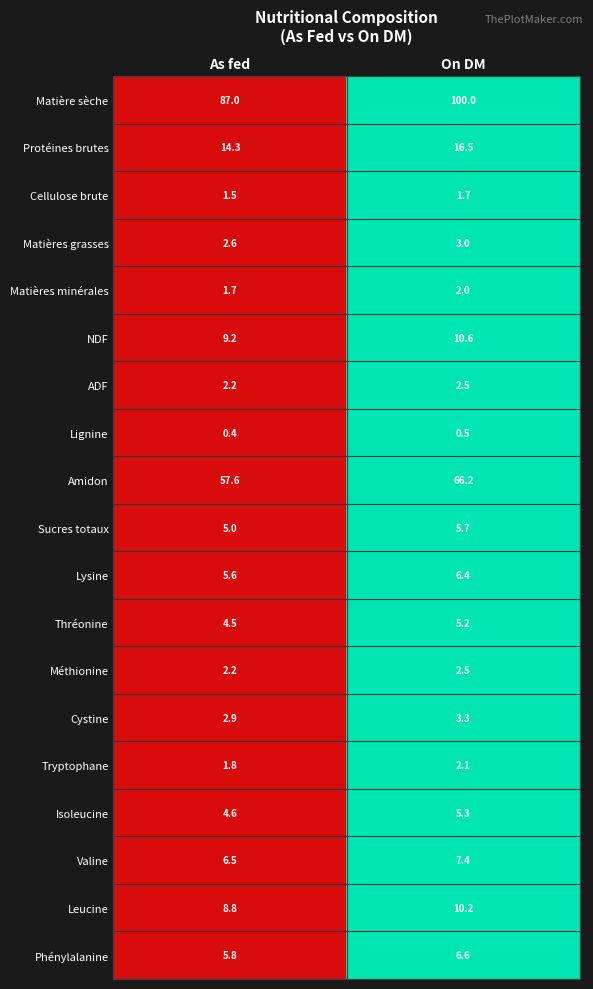

List the labels in order of Lysine value, smallest first.

As fed, On DM